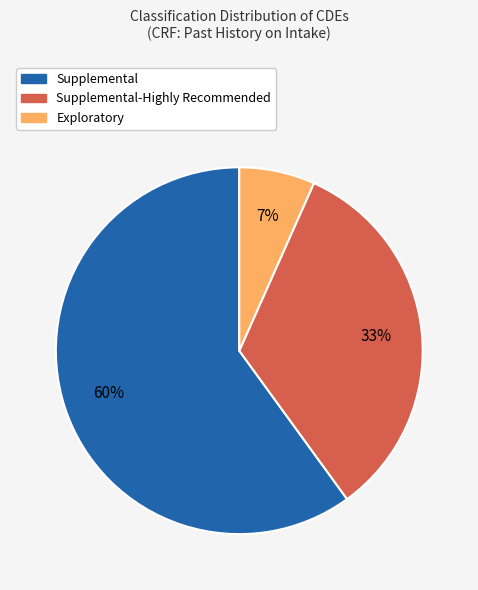

True or false: Supplemental accounts for 1% of the total.

False